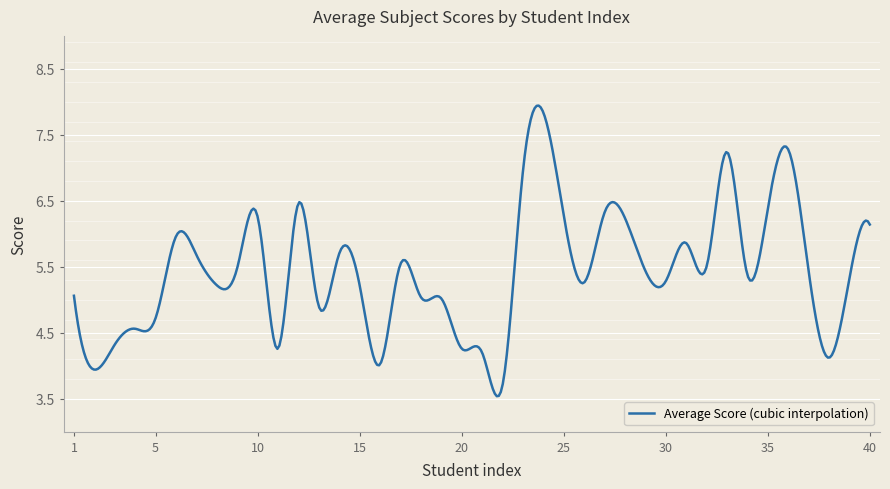

What is the greatest value displayed?

7.9